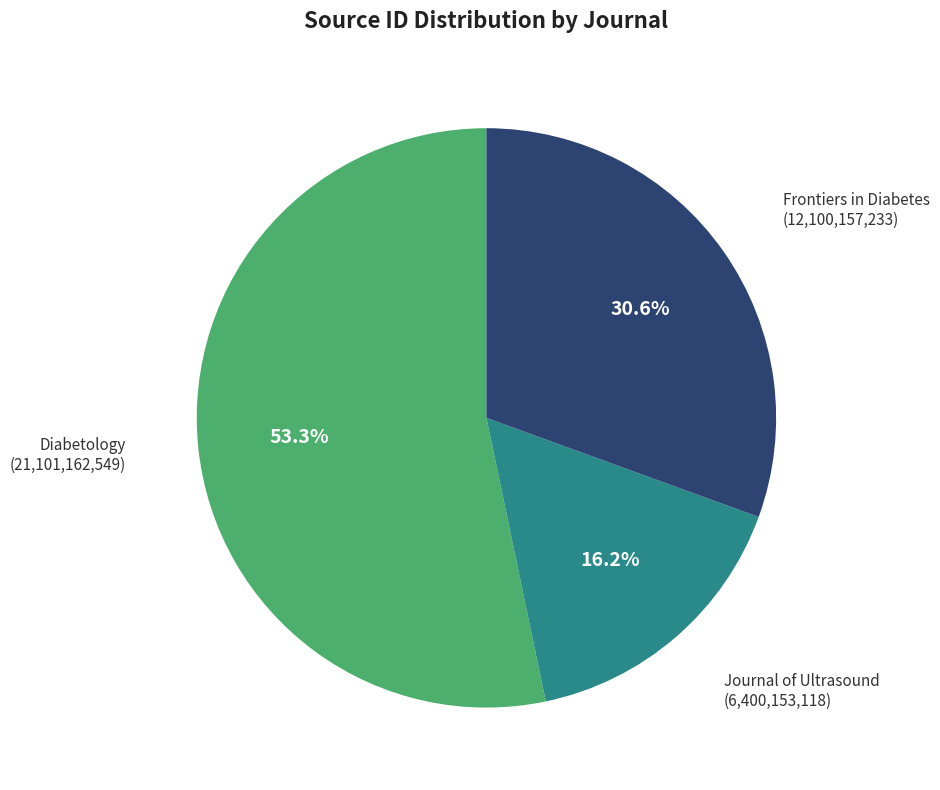

Between Journal of Ultrasound and Diabetology, which is larger?

Diabetology